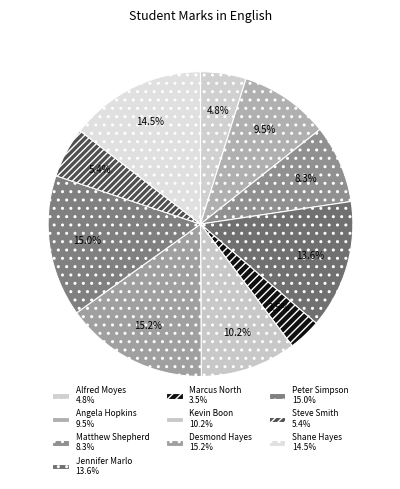

Is there a majority slice in this chart?

No